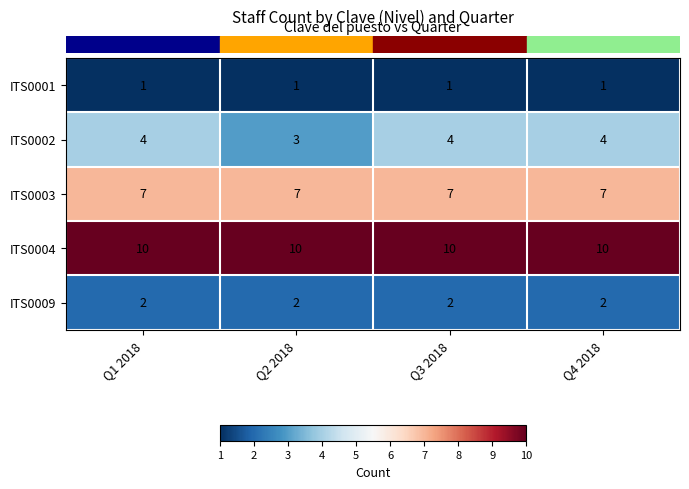

What is the difference between the highest and lowest values at Q4 2018?

9